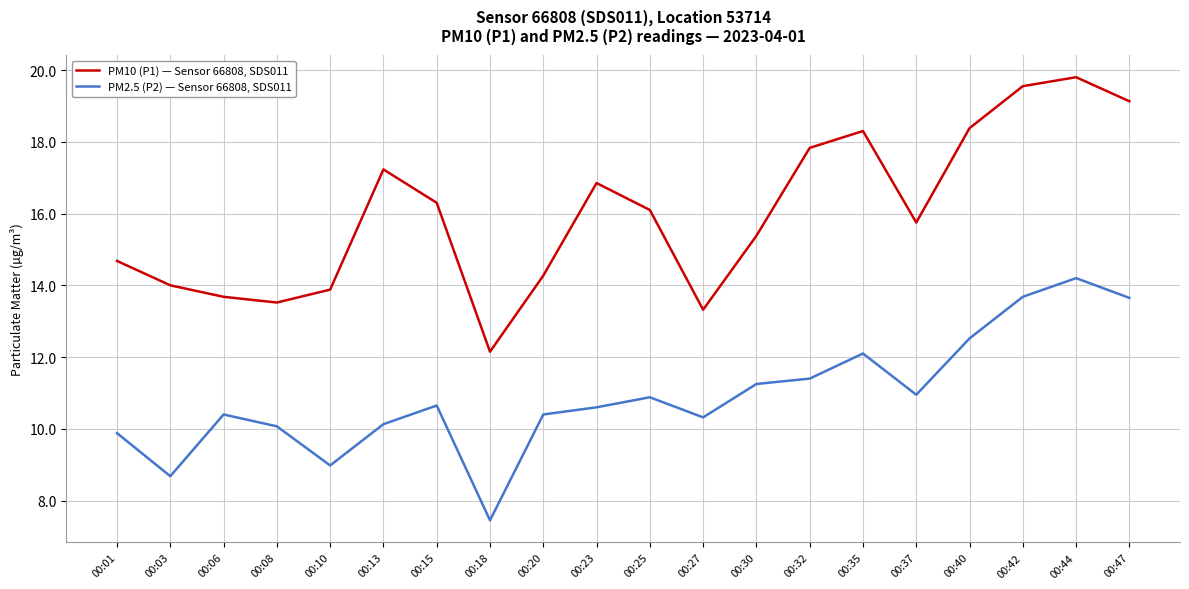

At 00:30, list the series in order from smallest to largest.

PM2.5 (P2) — Sensor 66808, SDS011, PM10 (P1) — Sensor 66808, SDS011